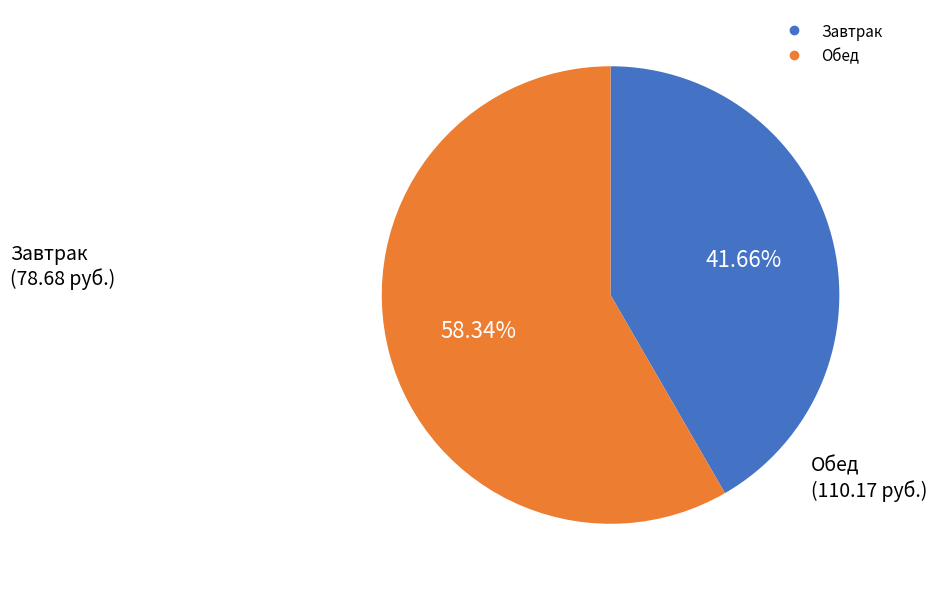

How many segments does this pie chart have?

2